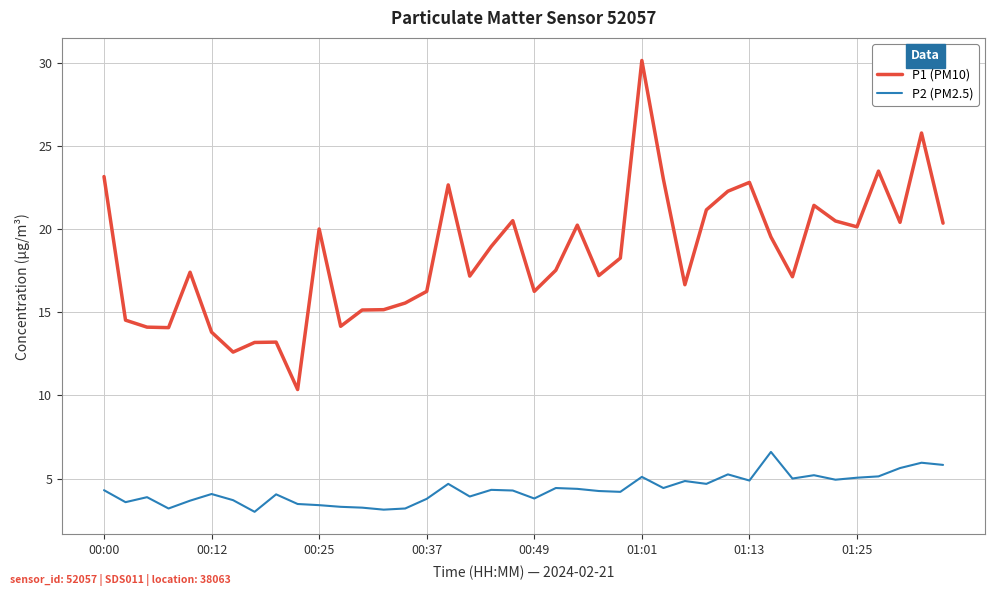

Which series has the widest spread of values?

P1 (PM10)